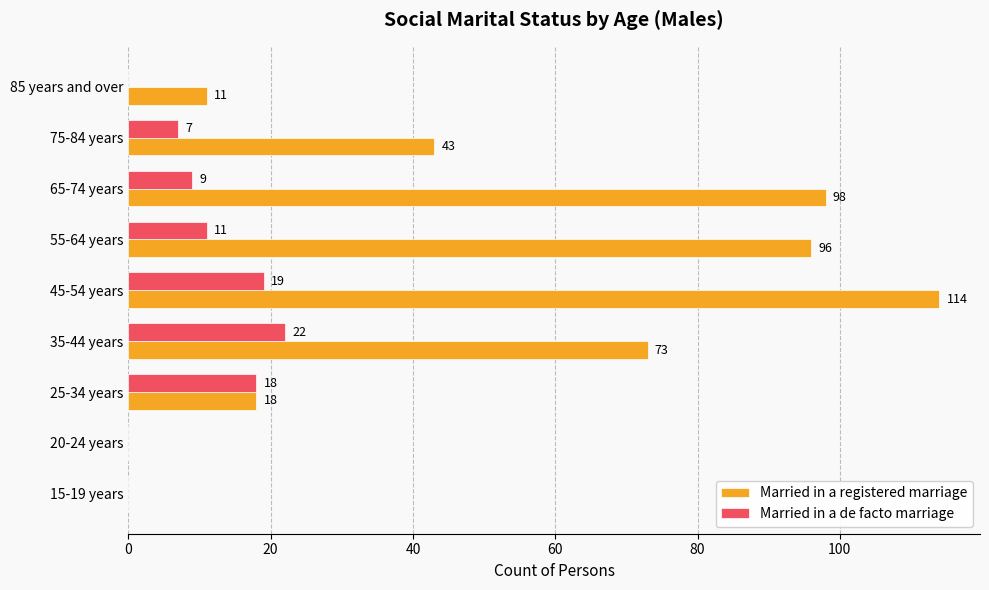

What is the sum of the Married in a de facto marriage values at 25-34 years and 35-44 years?

40